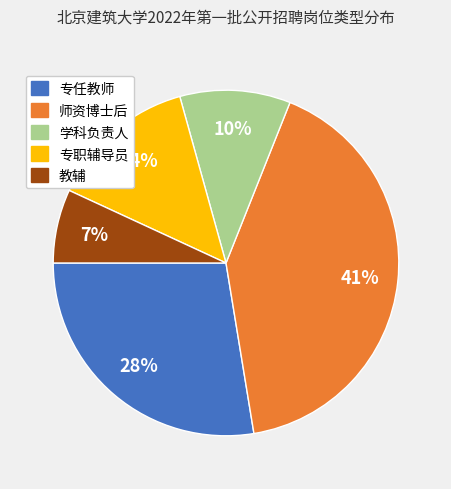

What percentage is the 学科负责人 slice, to the nearest percent?

10%